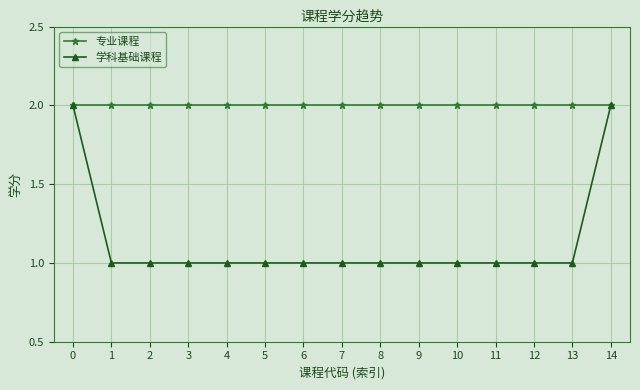

What is the sum of the 专业课程 values at 2 and 9?

4